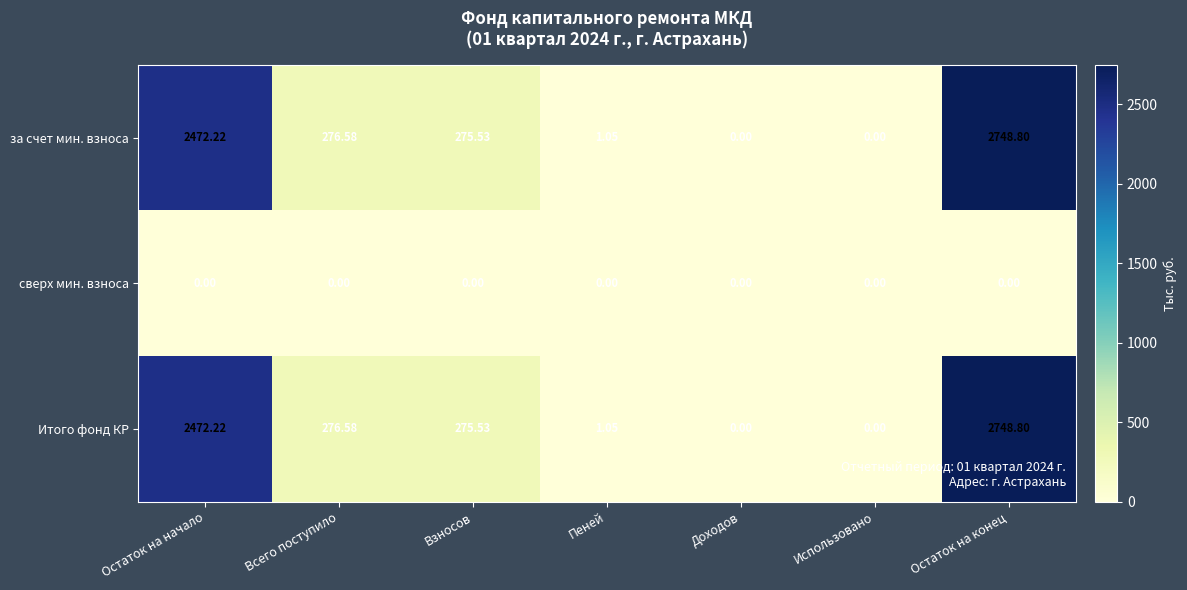

At which label does Итого фонд КР first exceed 275?

Остаток на начало